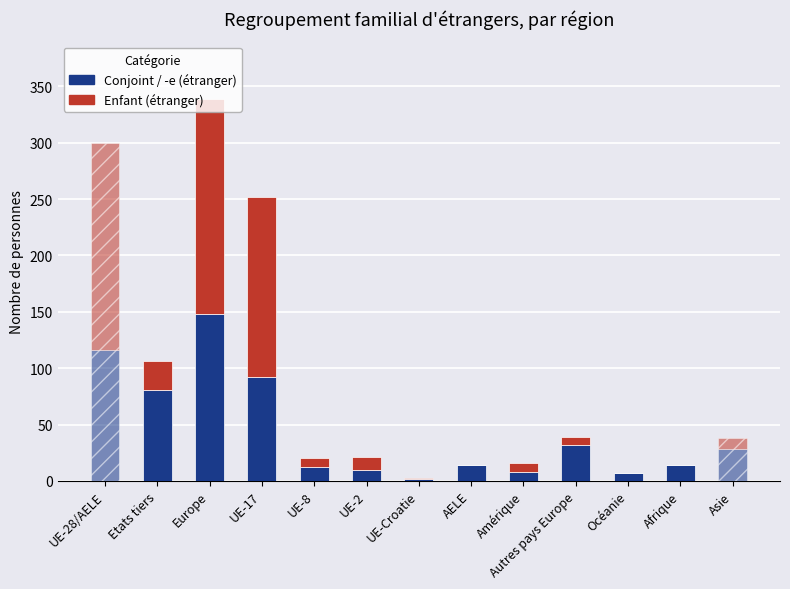

What is the highest value of the Conjoint / -e (étranger) series?

148